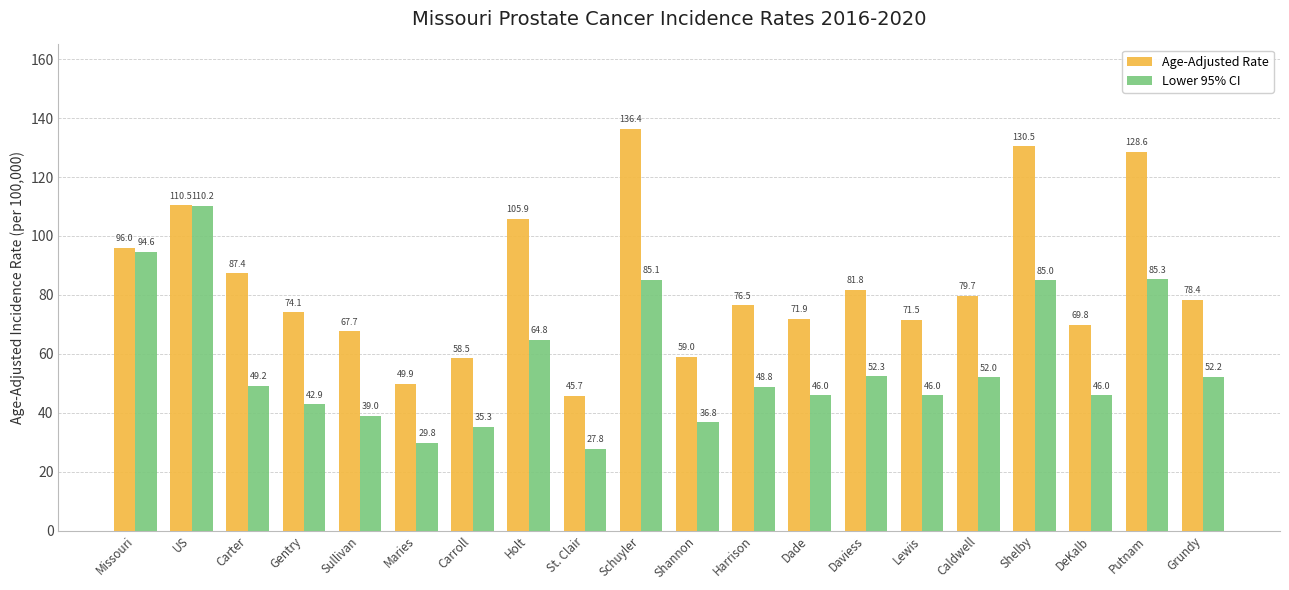

Where is Age-Adjusted Rate nearest to the value 91?

Carter